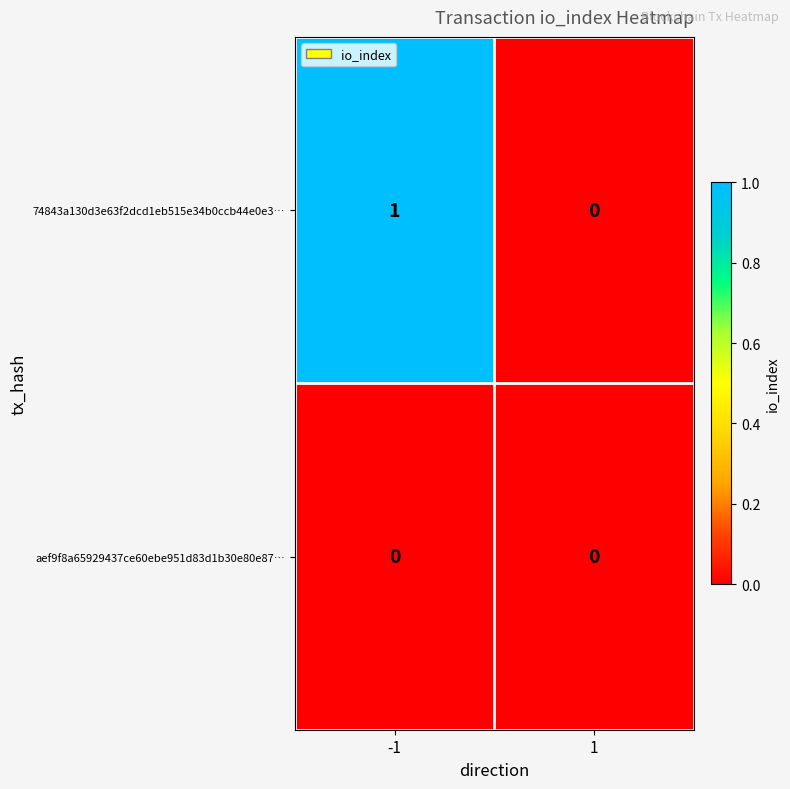

List the series in order of their overall mean, lowest first.

aef9f8a65929437ce60ebe951d83d1b30e80e87…, 74843a130d3e63f2dcd1eb515e34b0ccb44e0e3…